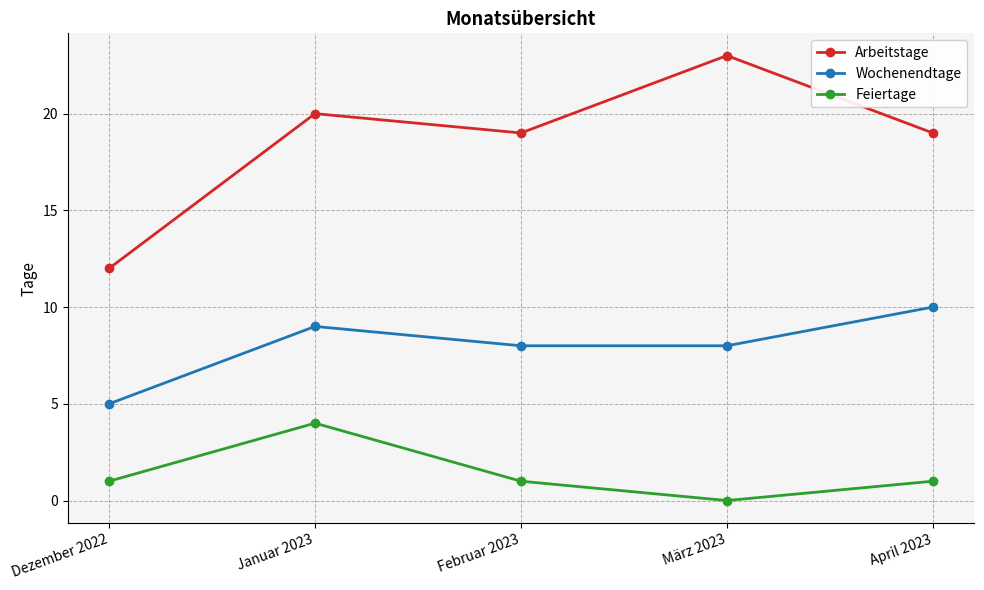

What is the total value across all series at März 2023?

31